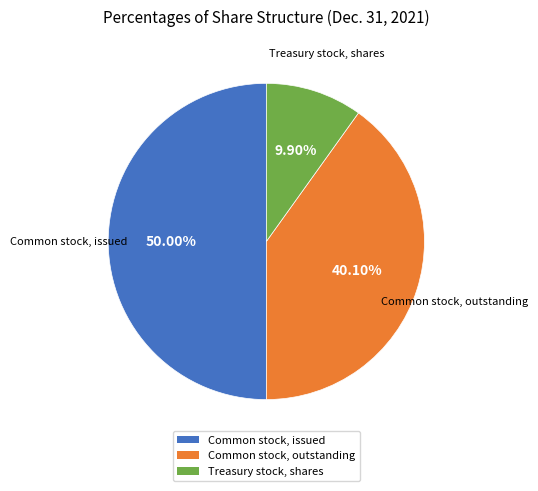

What percentage do Treasury stock, shares and Common stock, issued together represent?

59.9%